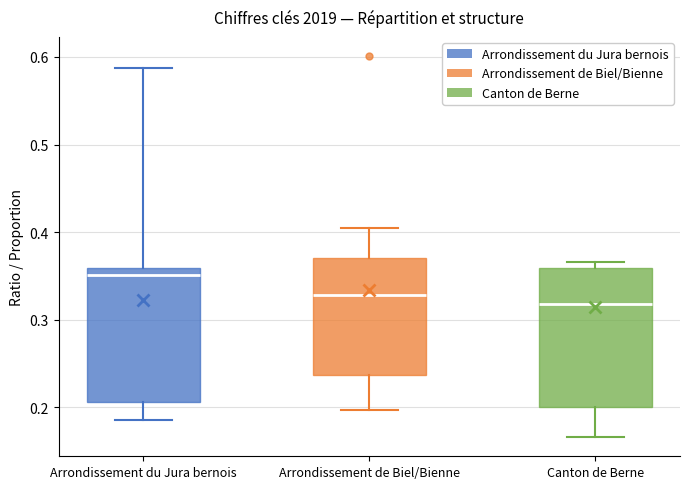

Where is the upper edge of the box for Canton de Berne on the y-axis? The values are not printed on the chart, so give them approximately, as read against the axis.

0.36